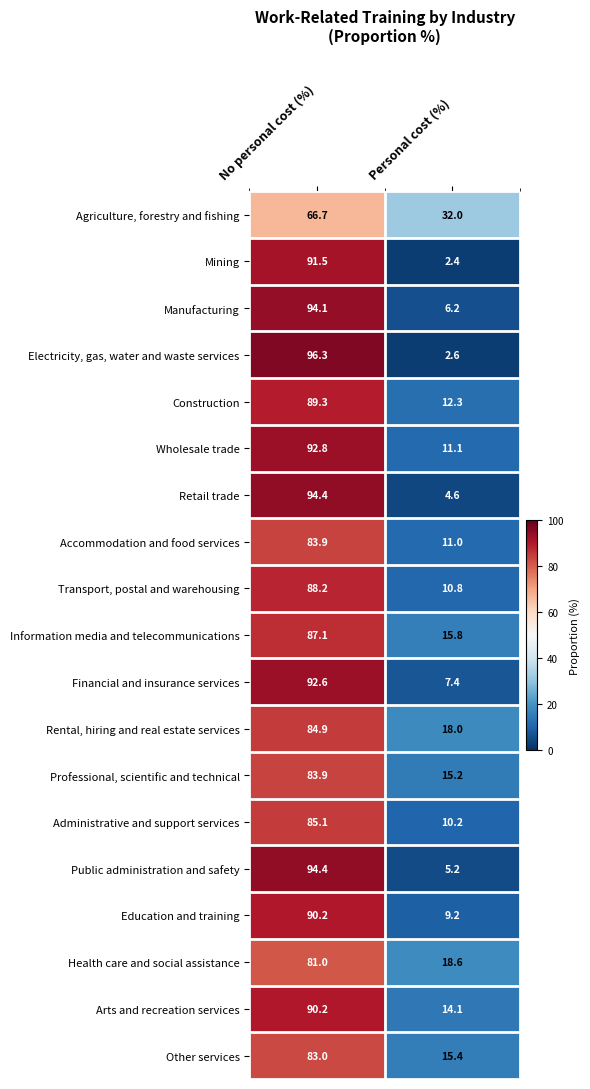

At Personal cost (%), list the series in order from largest to smallest.

Agriculture, forestry and fishing, Health care and social assistance, Rental, hiring and real estate services, Information media and telecommunications, Other services, Professional, scientific and technical, Arts and recreation services, Construction, Wholesale trade, Accommodation and food services, Transport, postal and warehousing, Administrative and support services, Education and training, Financial and insurance services, Manufacturing, Public administration and safety, Retail trade, Electricity, gas, water and waste services, Mining